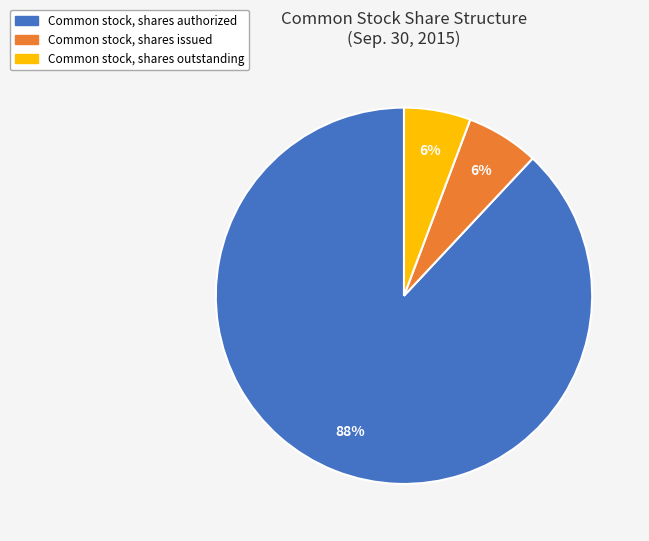

Does Common stock, shares issued represent more than half of the total?

No